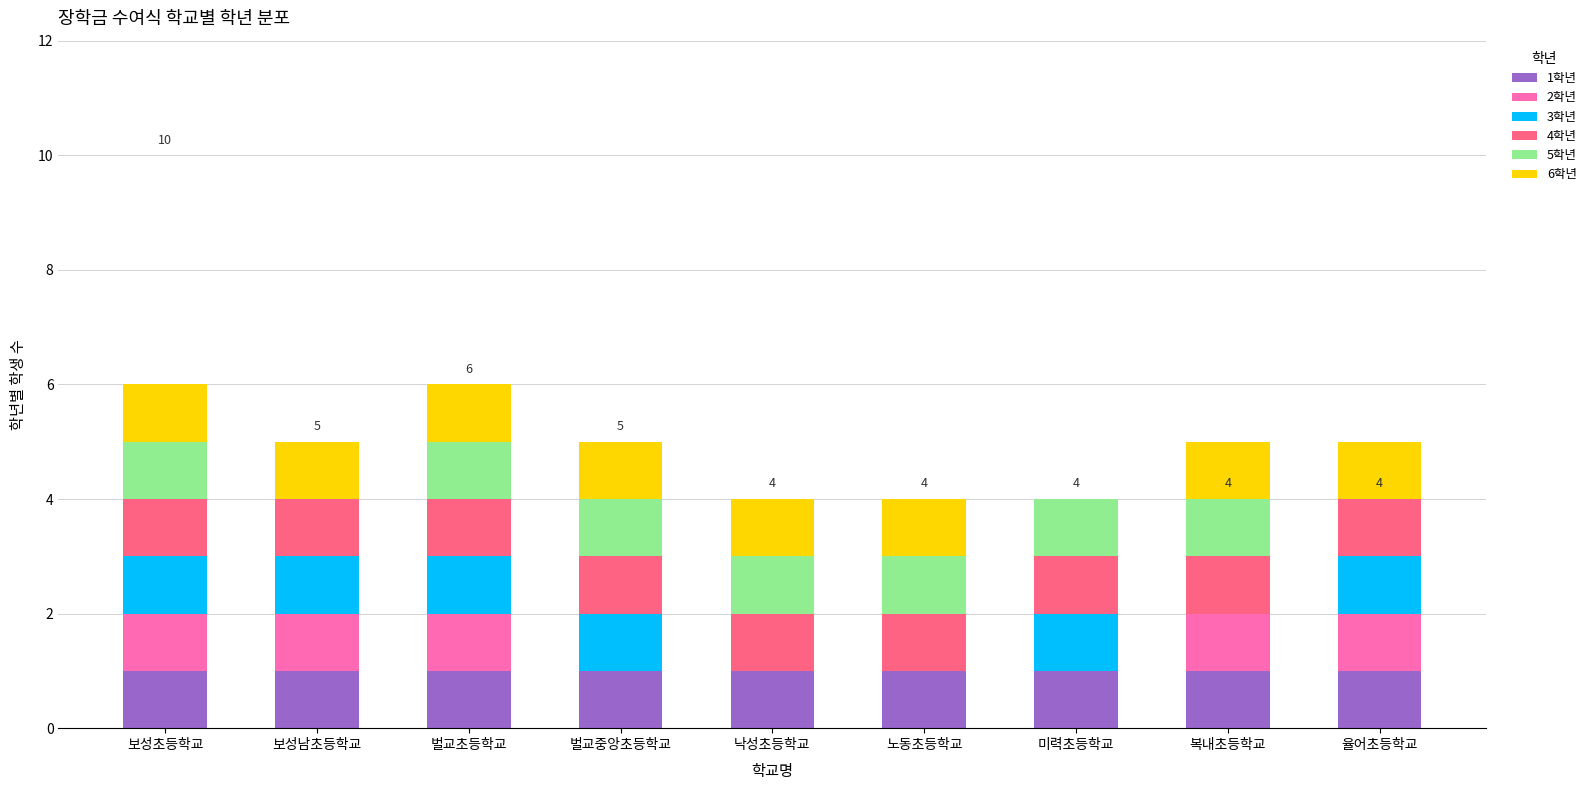

Are the bars grouped side by side (vs. stacked)?

No